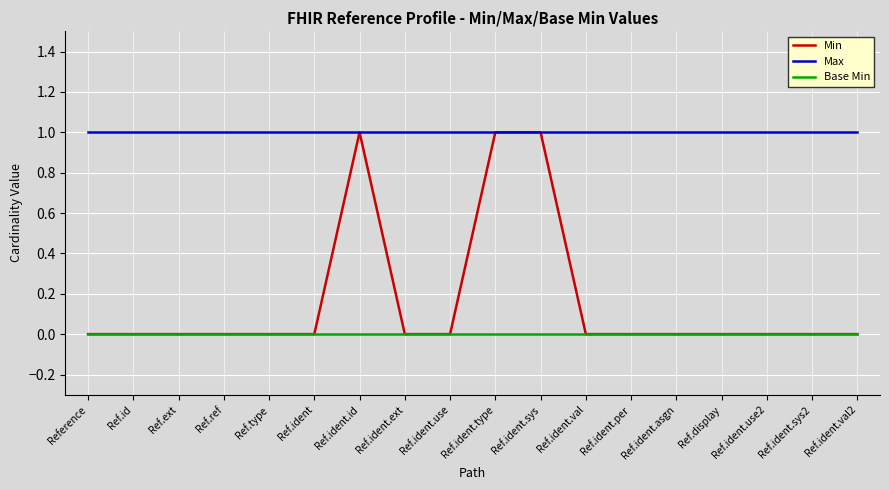

Rank the series by their average value, from lowest to highest.

Base Min, Min, Max